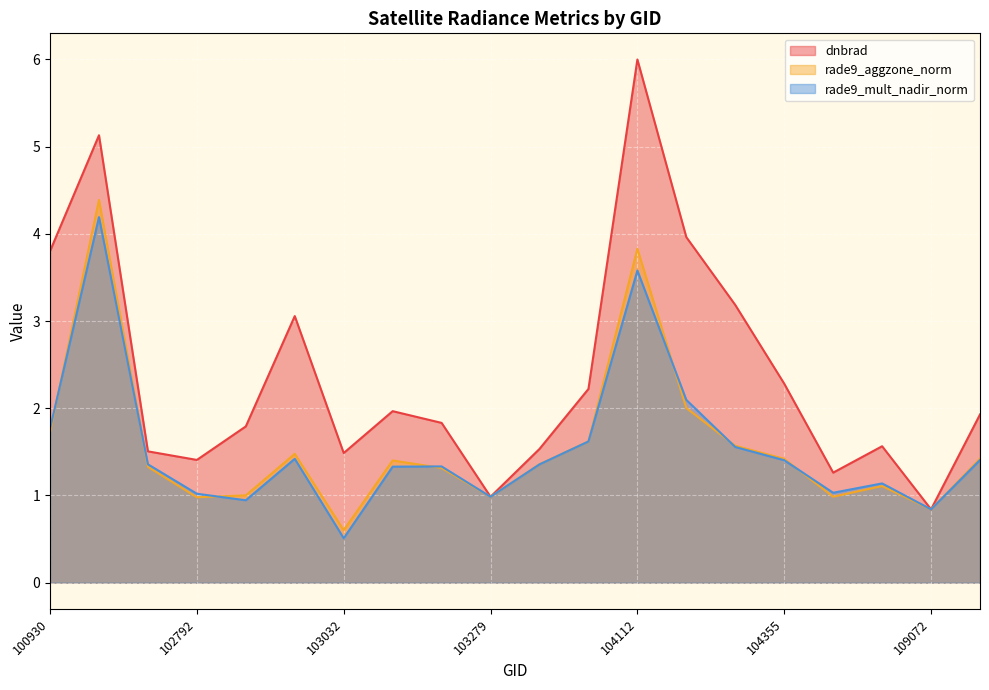

At which label does rade9_aggzone_norm first exceed 1?

100930